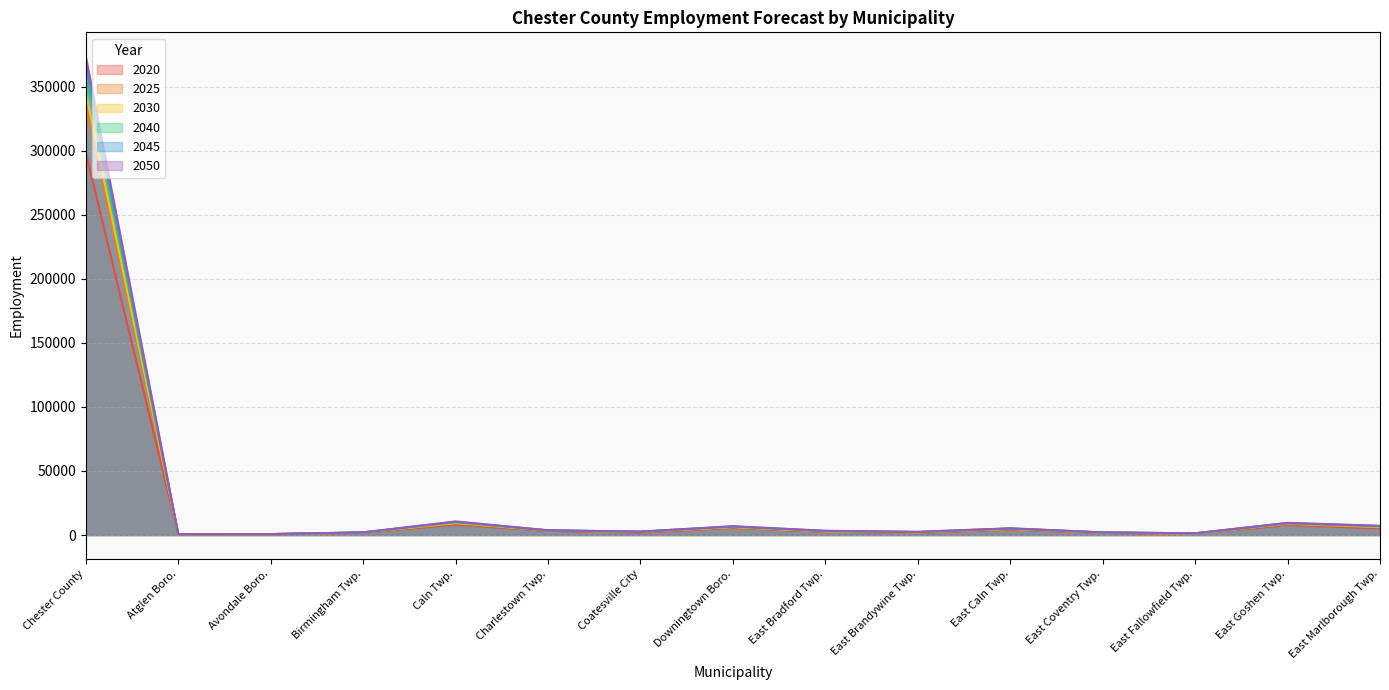

The value of 2025 at Honey Brook Boro. is 644. True or false?

False